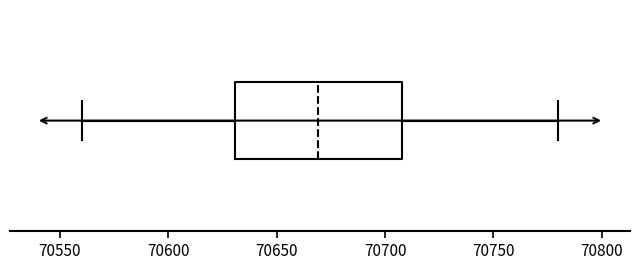

Transcribe this box plot: give where the median line is, the range the box spans, and where the two whiskers end, as read against the x-axis. The values are not printed on the chart, so give them approximately, as read against the axis.

median 70670, box 70630 to 70710, whiskers 70560 to 70780